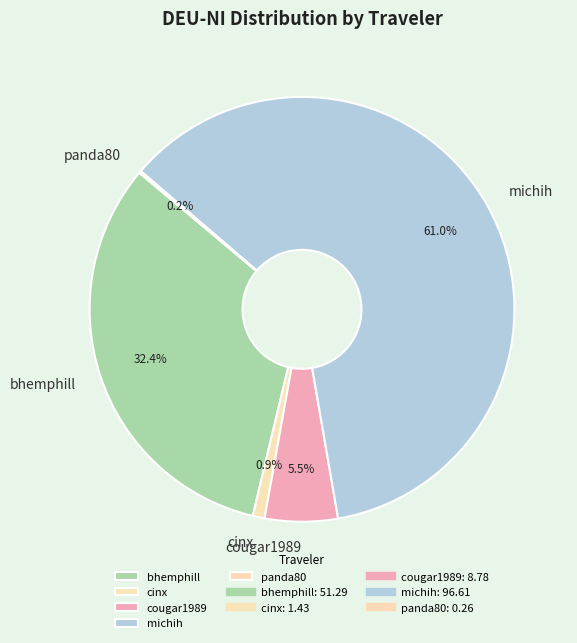

Does cougar1989 account for over 50% of the chart?

No